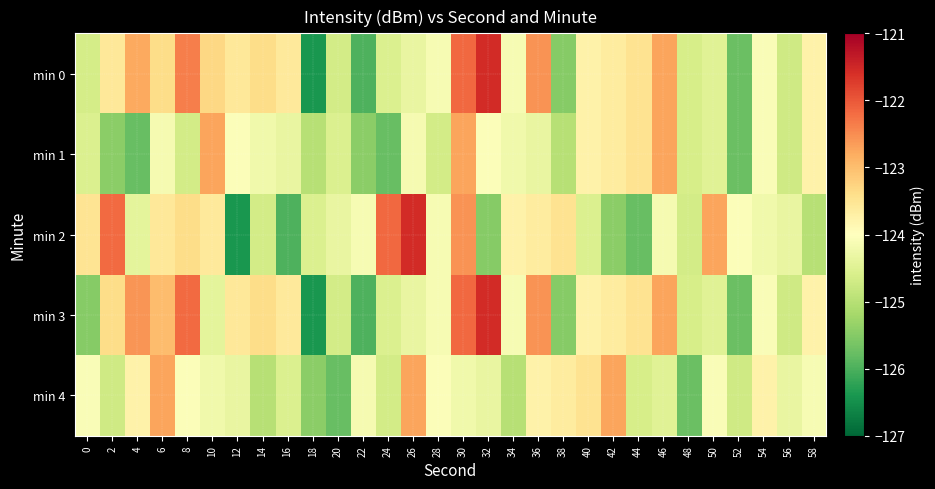

What is the total value across all series at 46?

-616.8